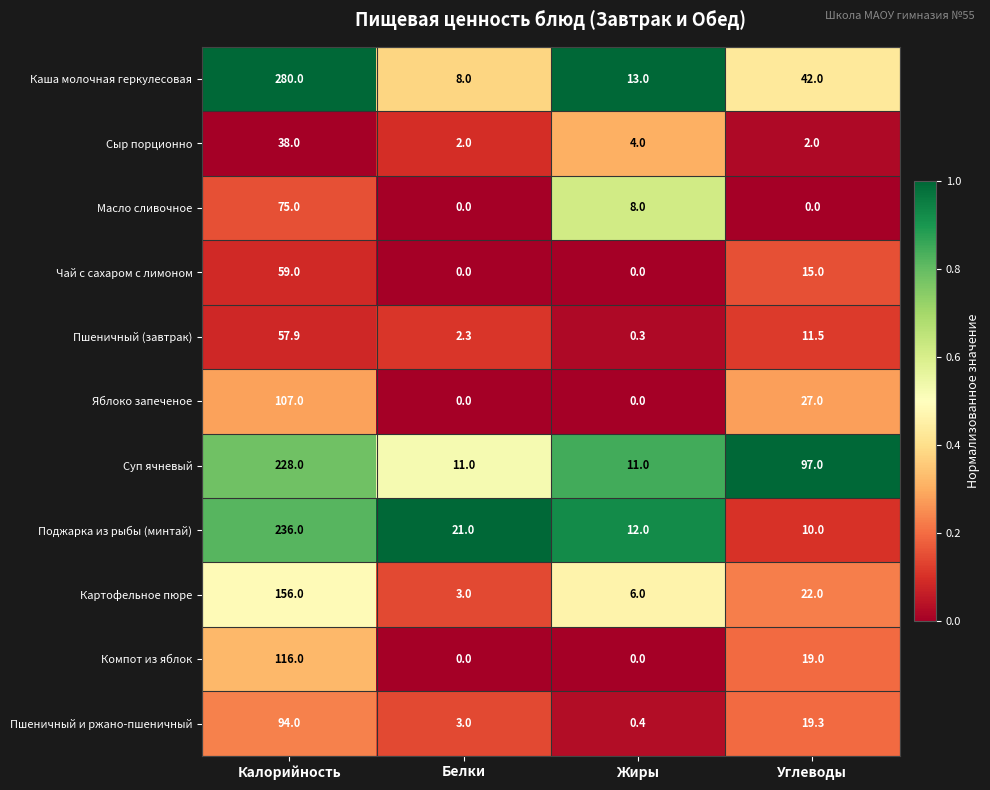

Is it true that Картофельное пюре equals 6.0 at Жиры?

True